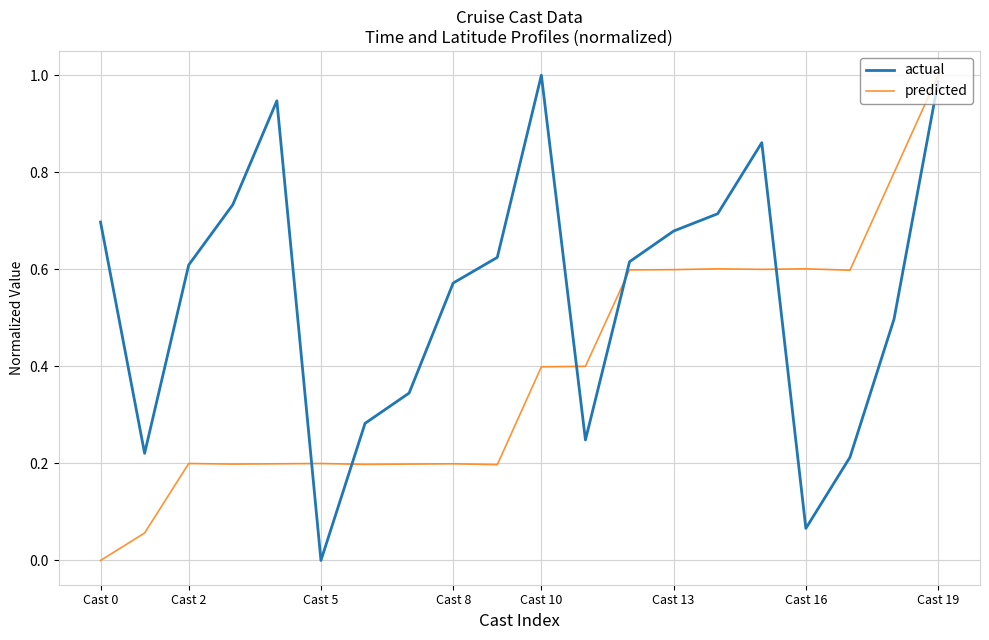

Which series has the largest total across all categories?

actual